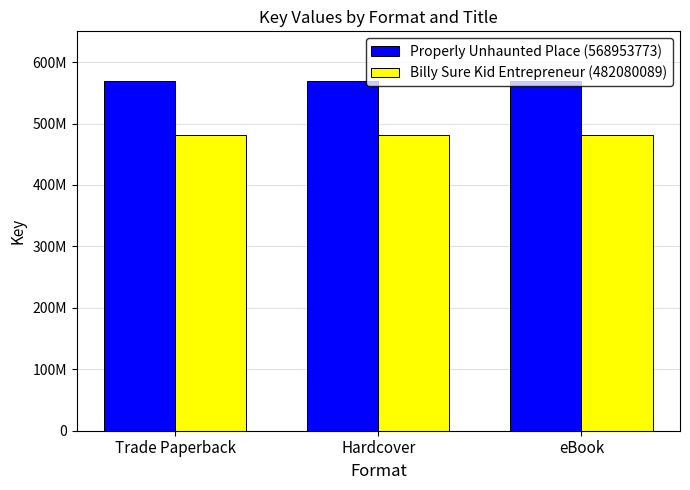

What is the sum of the Billy Sure Kid Entrepreneur (482080089) values at eBook and Trade Paperback?

964160178